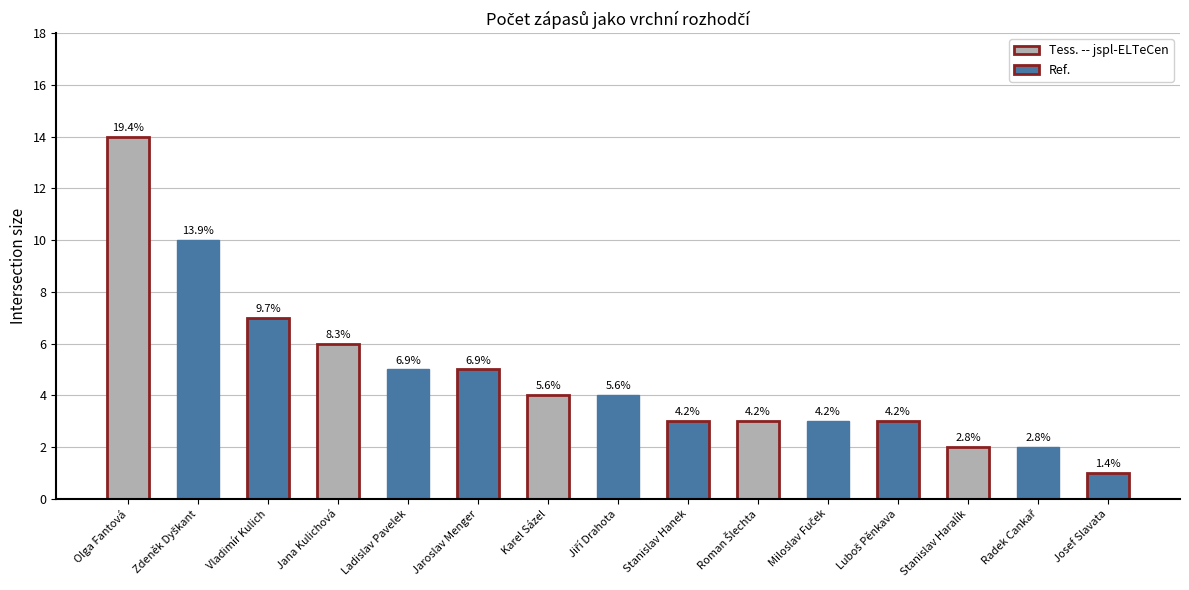

Which has a higher value, Jiří Drahota or Roman Šlechta?

Jiří Drahota